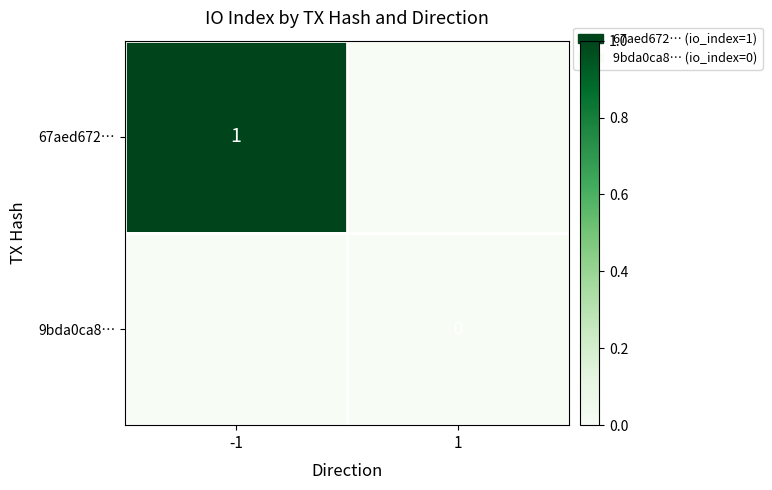

At how many categories does at least one series exceed 0?

1